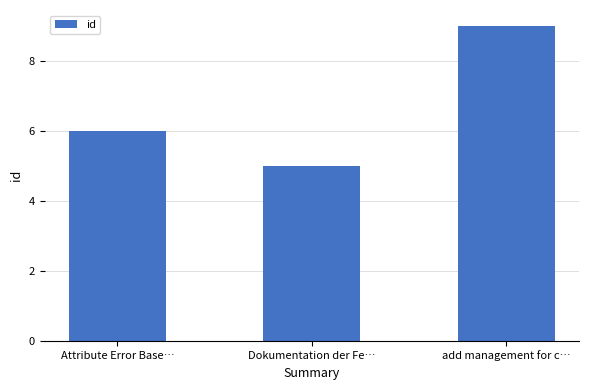

How many data points does each series have?

3